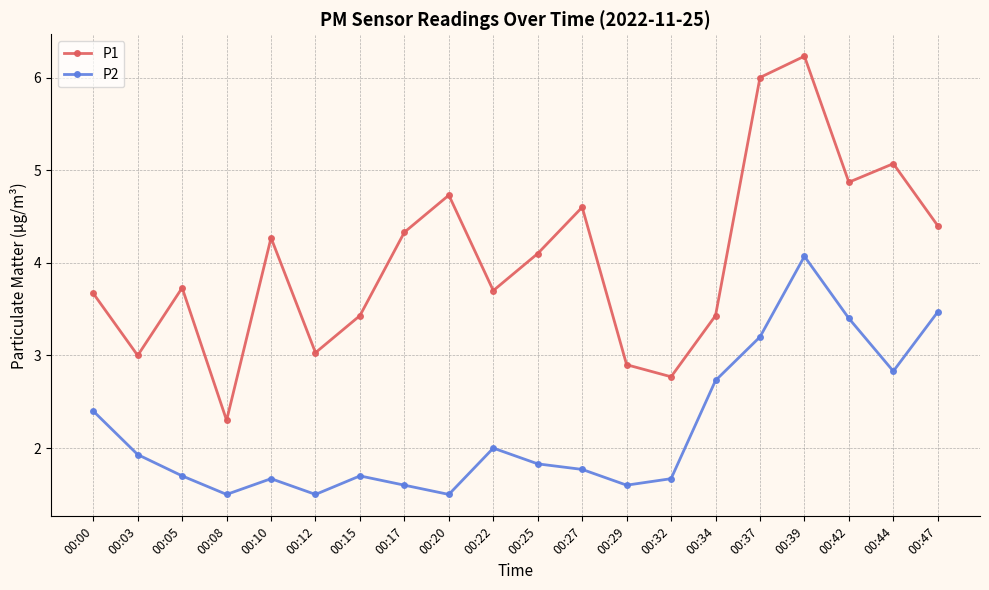

True or false: P1 has more than 1 points higher than both neighbors.

True